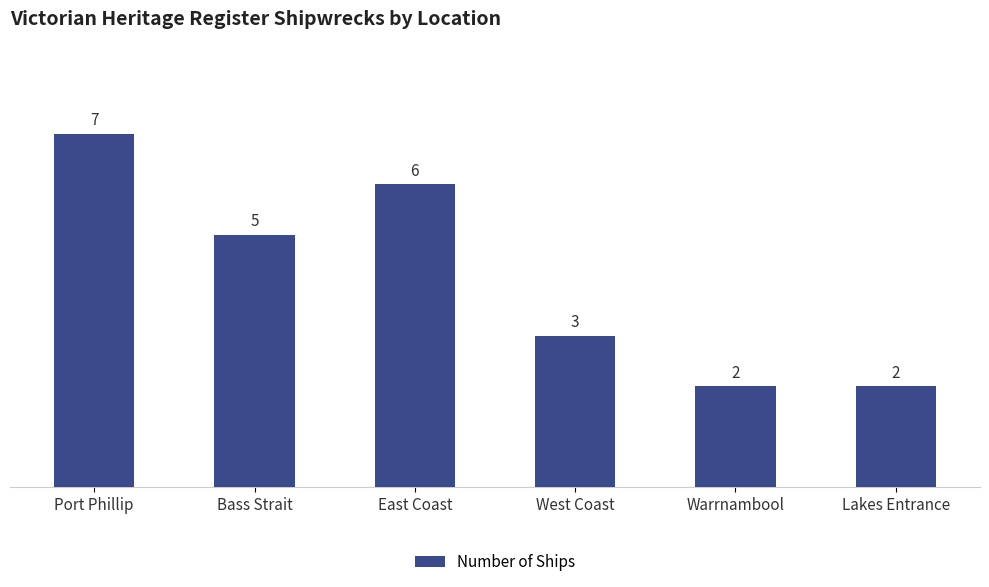

What is the maximum value shown in the chart?

7